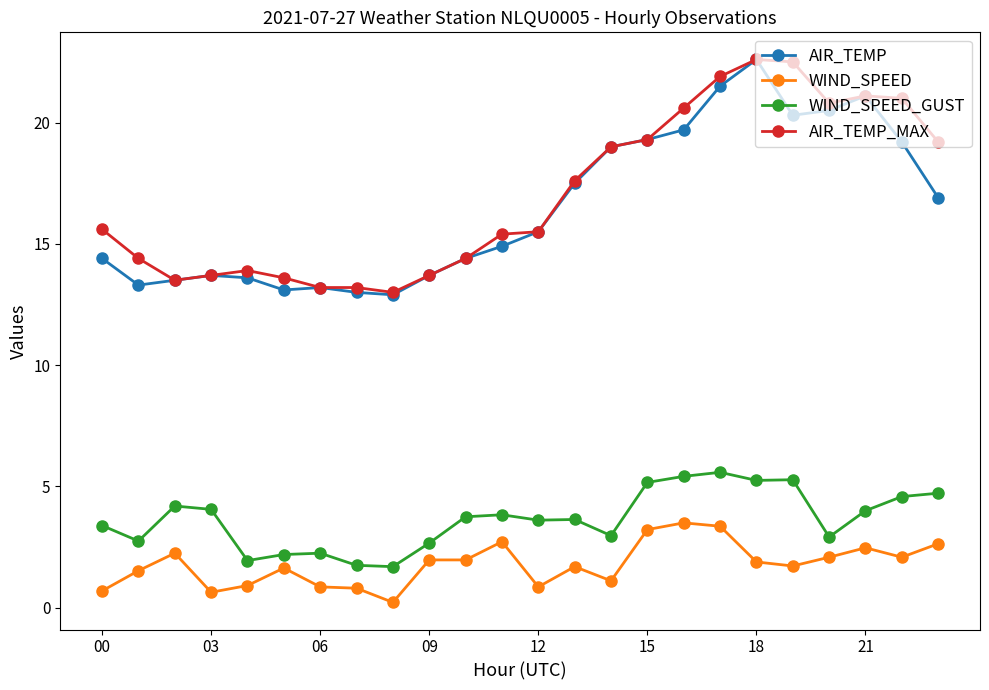

How many series are shown in this chart?

4